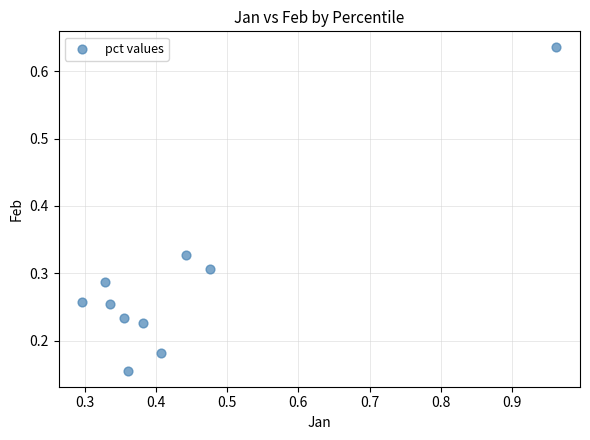

What is the average X value?

0.4